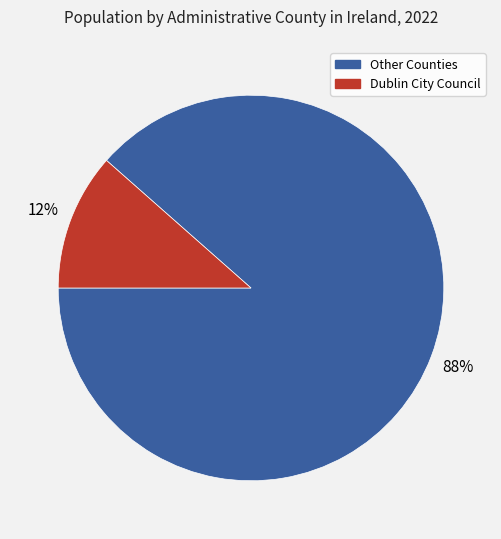

To the nearest percent, what is the average slice percentage?

50%